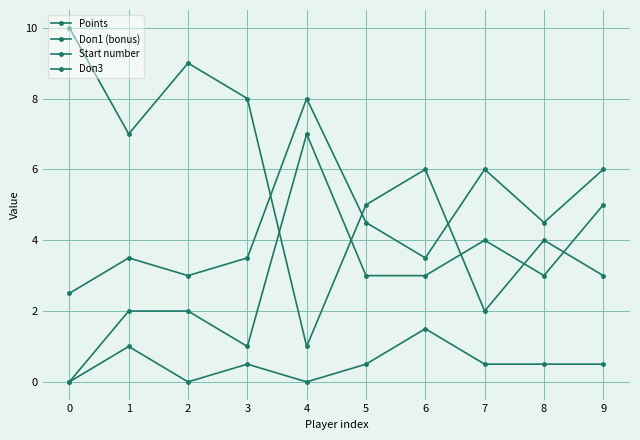

In Start number, how many points are lower than both neighbors (excluding endpoints)?

3